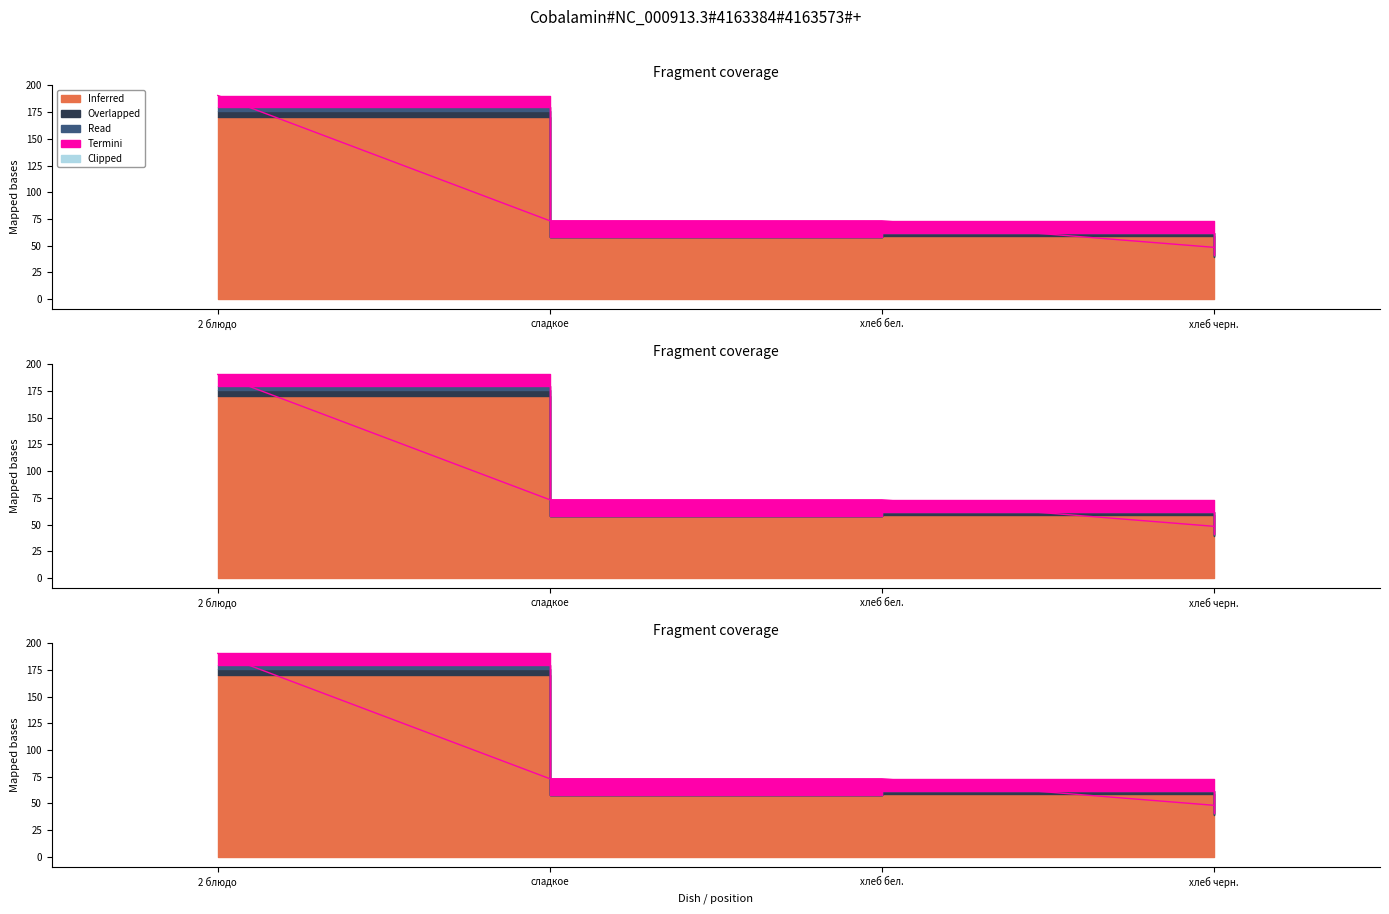

What is the difference between the maximum and minimum values in the Termini series?

7.5